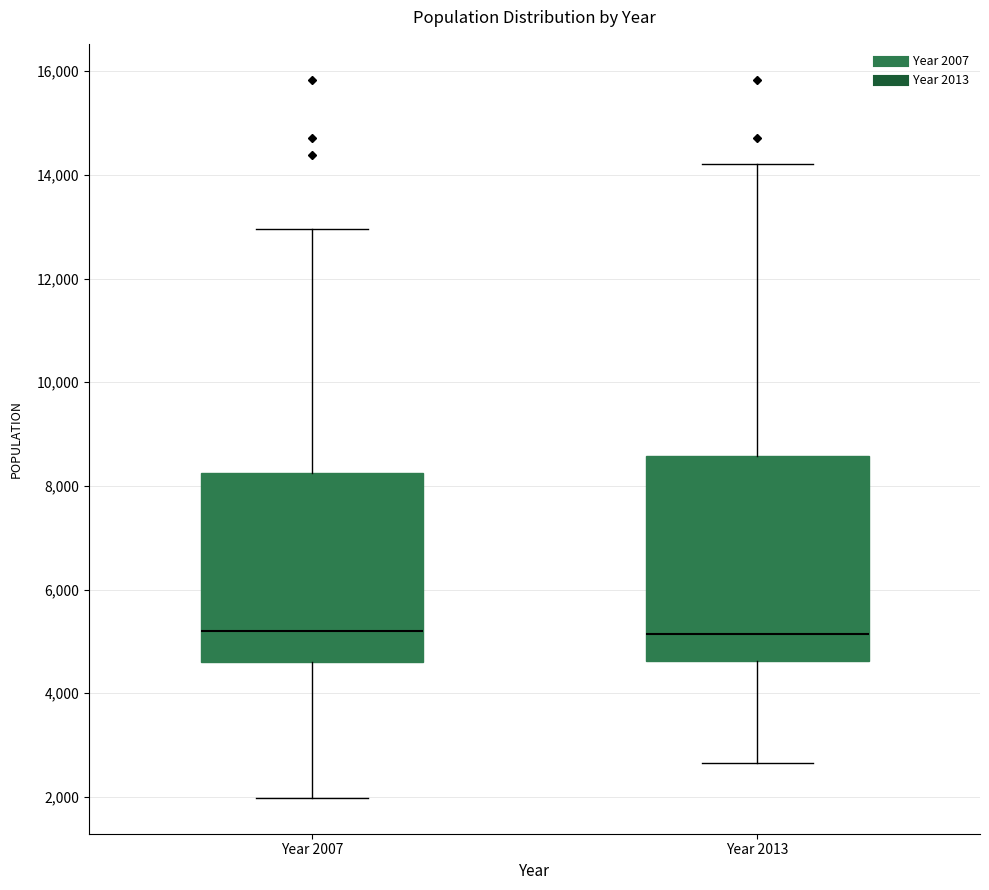

Reading left to right, transcribe this box plot: for each box, give where its median line is, the range the box spans, and where its two whiskers end, as read against the y-axis. The values are not printed on the chart, so give them approximately, as read against the axis.

Year 2007: median 5200, box 4600 to 8200, whiskers 2000 to 13000
Year 2013: median 5200, box 4600 to 8600, whiskers 2600 to 14200